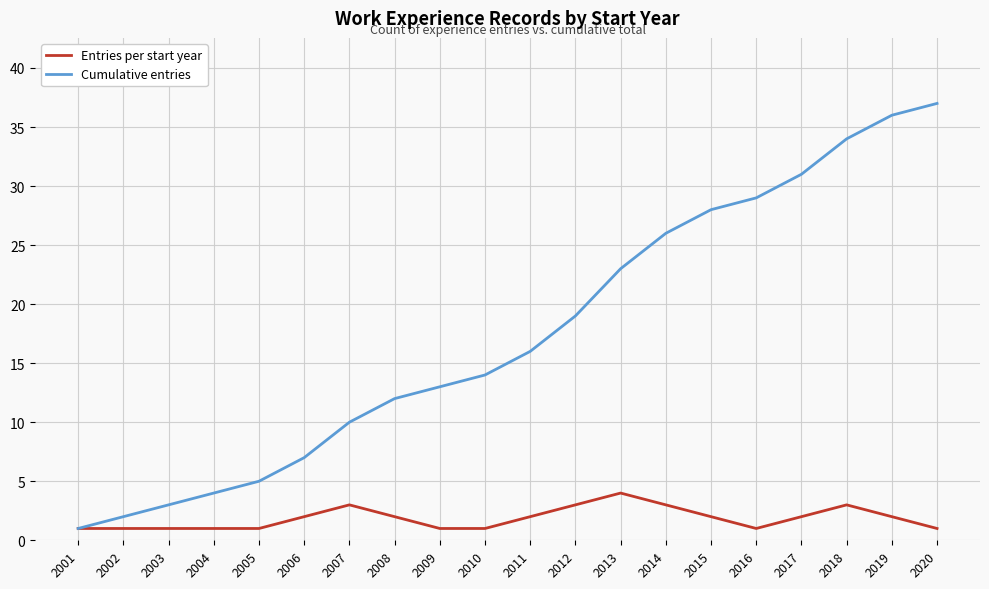

Between 2008 and 2019, which series saw the biggest shift?

Cumulative entries